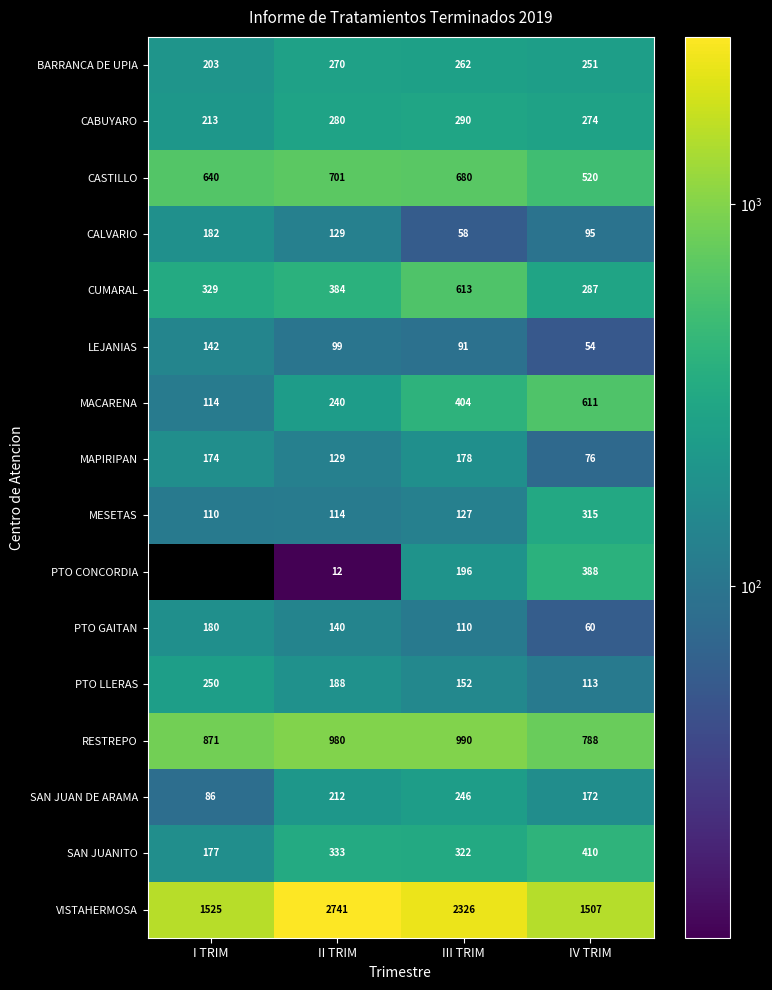

How many PTO LLERAS values are between 152 and 250?

3